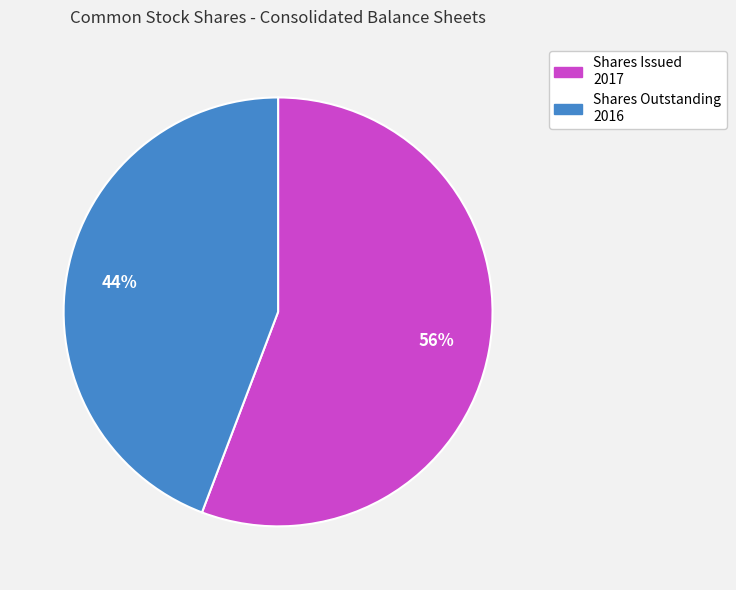

Rank the categories by value from highest to lowest.

Shares Issued 2017, Shares Outstanding 2016